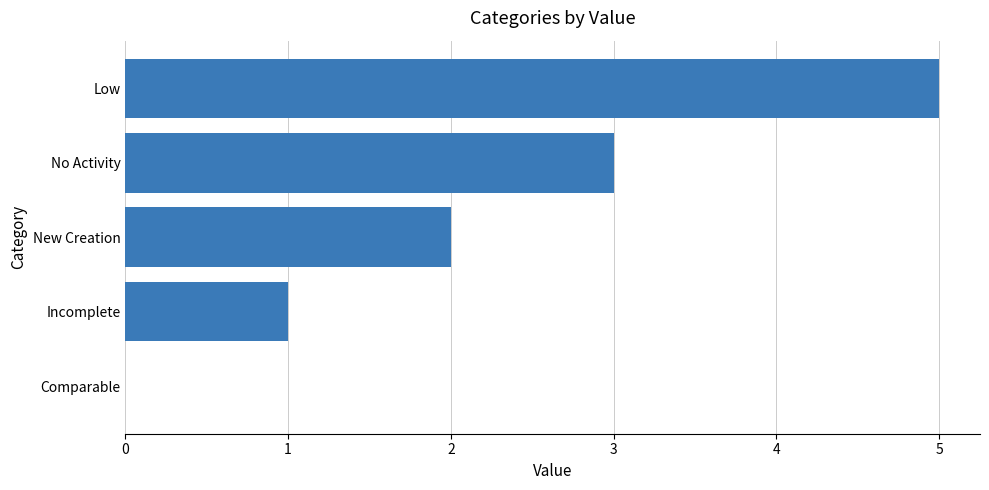

What is the sum of all values?

11